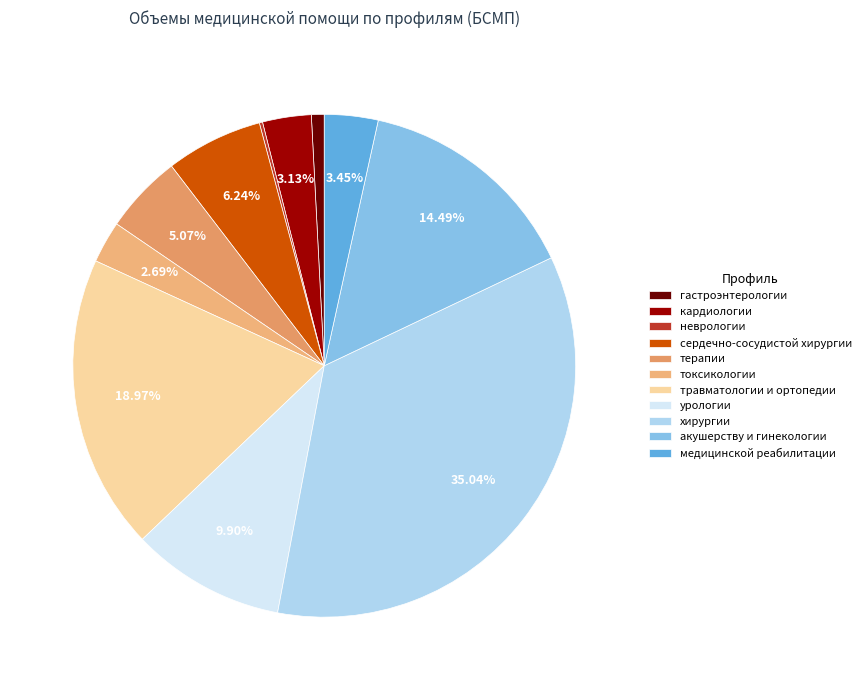

Does кардиологии account for over 50% of the chart?

No